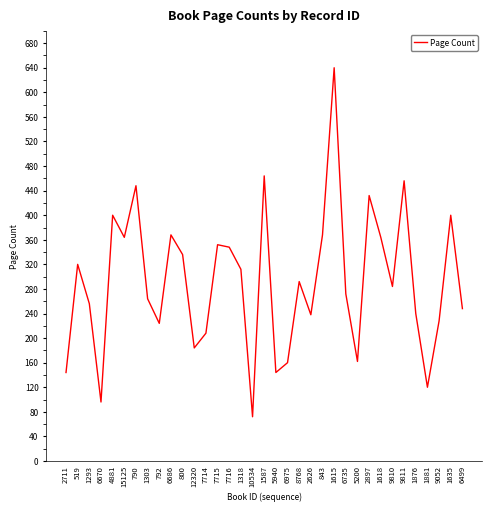

What is the greatest value displayed?

640